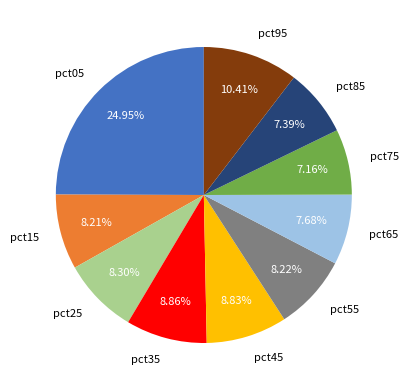

Approximately how many times larger is the value at pct55 compared to pct05?

0.3